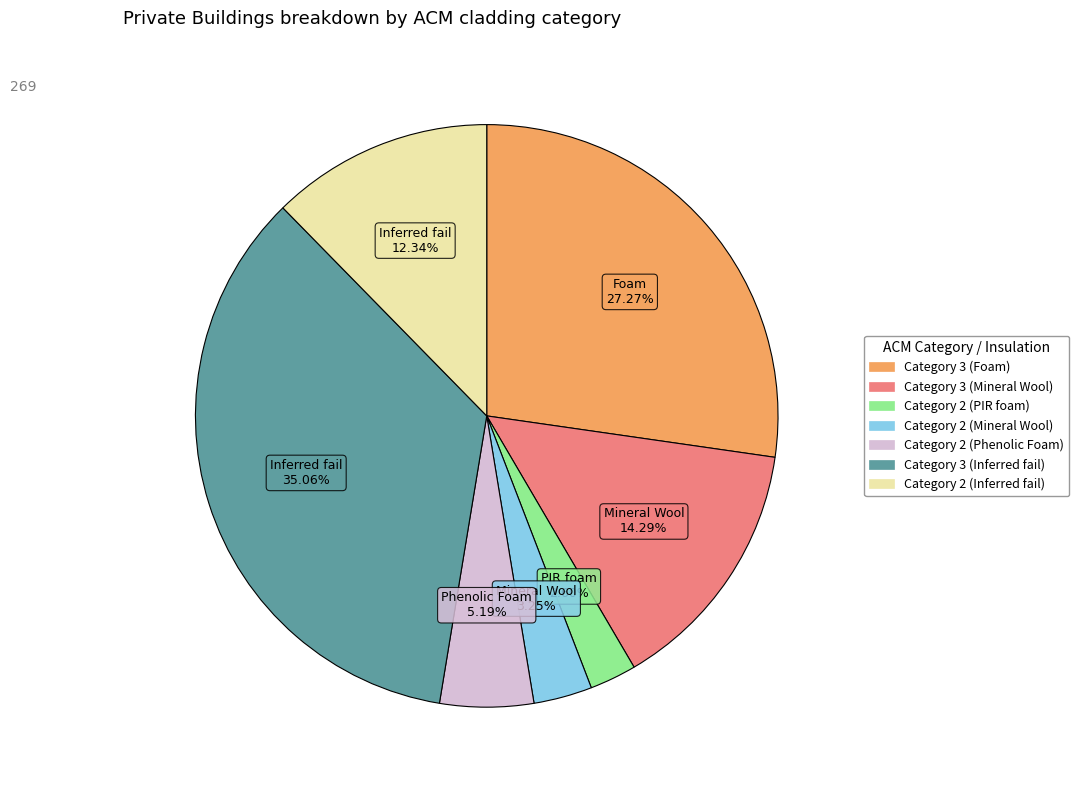

Which has a higher value, Category 3 (Foam) or Category 2 (PIR foam)?

Category 3 (Foam)